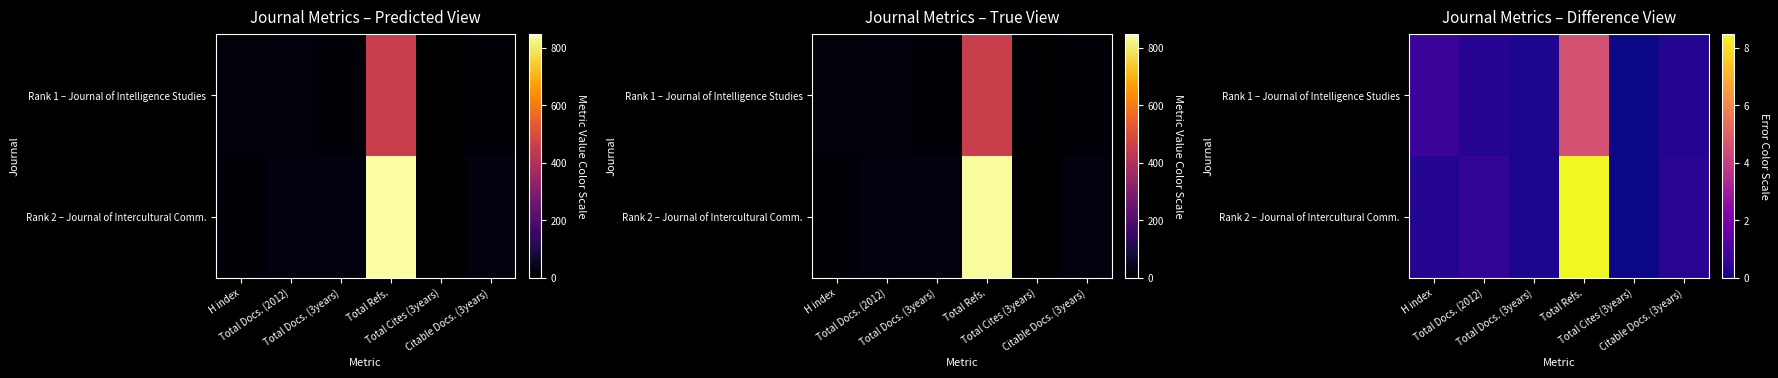

Is it true that Rank 2 – Journal of Intercultural Comm. equals 0.6 at Citable Docs. (3years)?

False